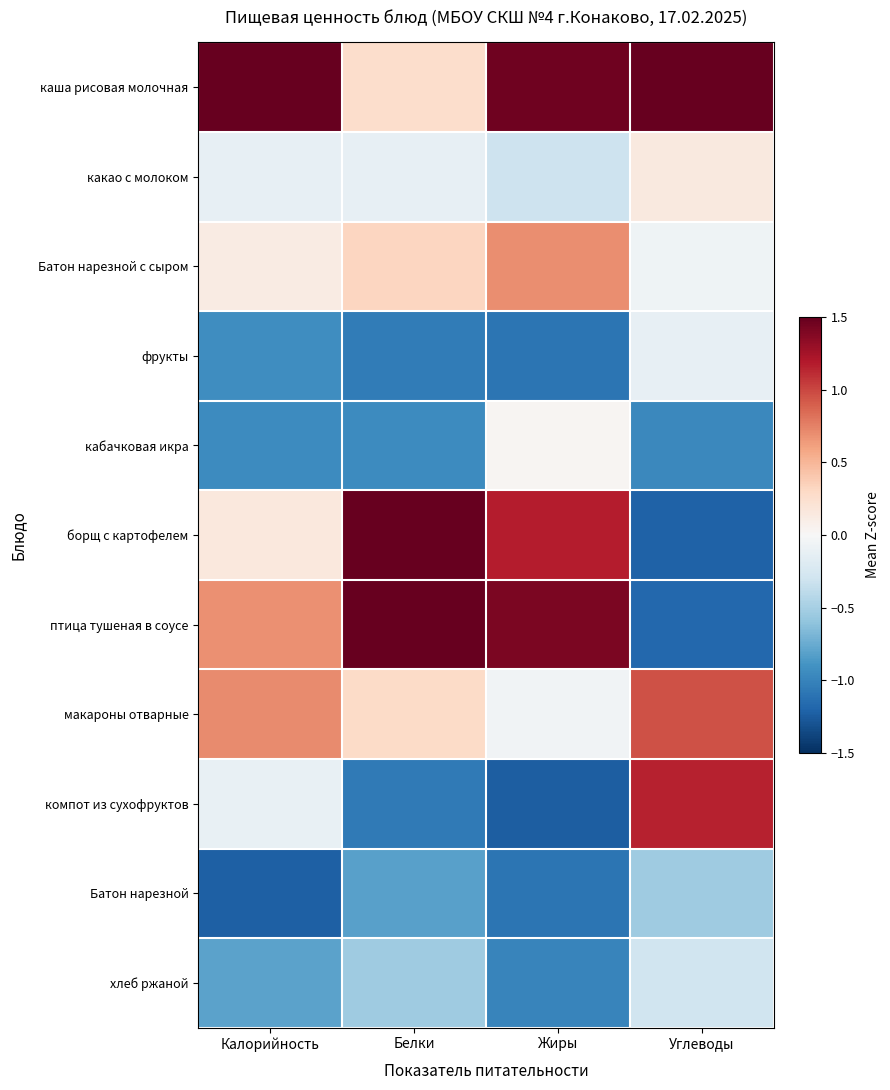

Reading left to right, transcribe all the data shown in this chart.

каша рисовая молочная: Калорийность=2.5	Белки=0.3	Жиры=1.5	Углеводы=2.1
какао с молоком: Калорийность=-0.1	Белки=-0.1	Жиры=-0.3	Углеводы=0.1
Батон нарезной с сыром: Калорийность=0.1	Белки=0.3	Жиры=0.7	Углеводы=-0.1
фрукты: Калорийность=-0.9	Белки=-1.1	Жиры=-1.1	Углеводы=-0.1
кабачковая икра: Калорийность=-0.9	Белки=-0.9	Жиры=0.0	Углеводы=-1.0
борщ с картофелем: Калорийность=0.2	Белки=1.6	Жиры=1.2	Углеводы=-1.2
птица тушеная в соусе: Калорийность=0.7	Белки=2.0	Жиры=1.4	Углеводы=-1.2
макароны отварные: Калорийность=0.7	Белки=0.3	Жиры=-0.0	Углеводы=1.0
компот из сухофруктов: Калорийность=-0.1	Белки=-1.1	Жиры=-1.2	Углеводы=1.2
Батон нарезной: Калорийность=-1.2	Белки=-0.8	Жиры=-1.1	Углеводы=-0.5
хлеб ржаной: Калорийность=-0.8	Белки=-0.5	Жиры=-1.0	Углеводы=-0.3